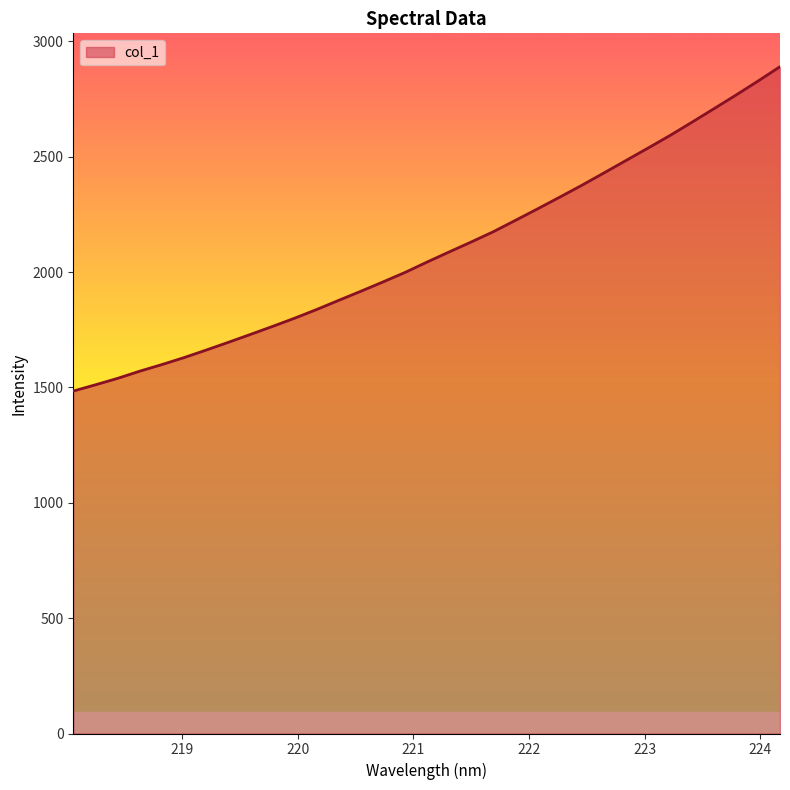

What is the smallest value displayed?

1484.3